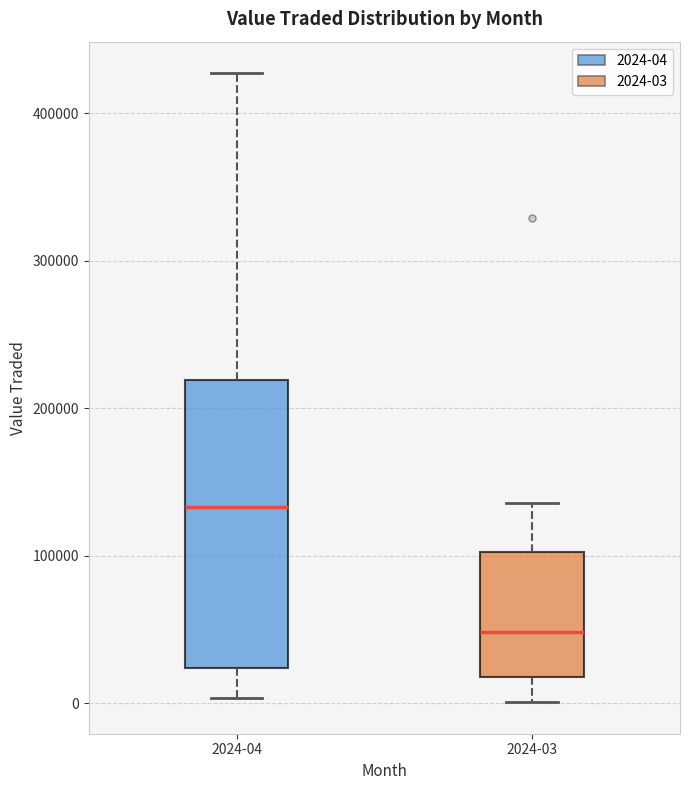

Where is the upper edge of the box for 2024-03 on the y-axis? The values are not printed on the chart, so give them approximately, as read against the axis.

100000